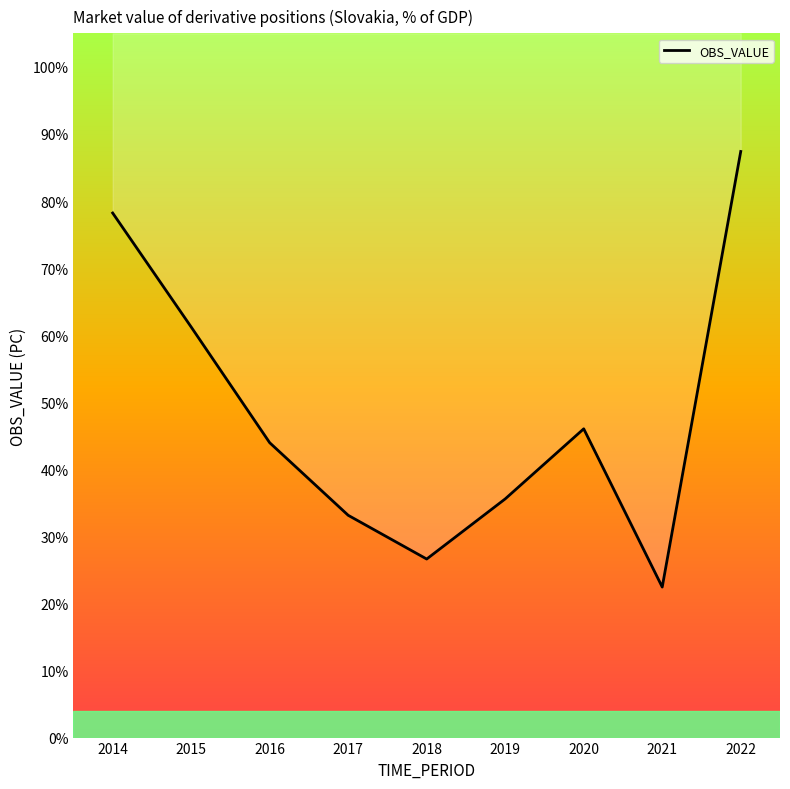

What is the sum of all values?

4.3